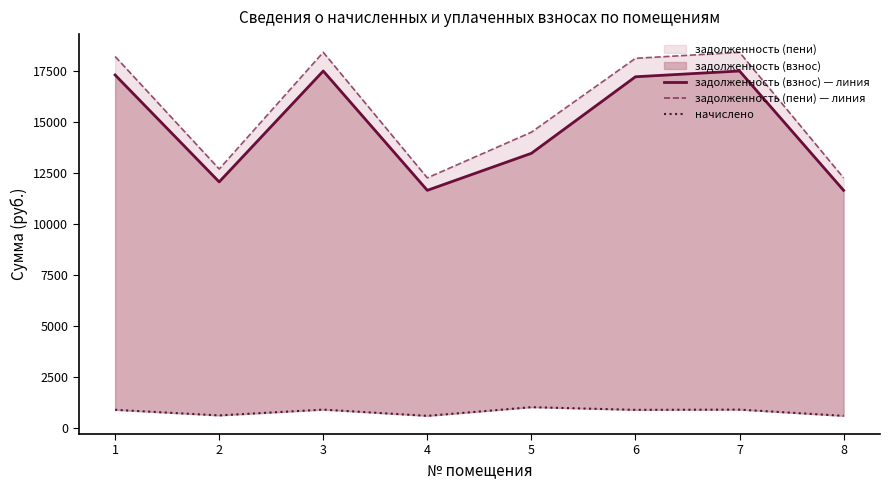

At 4, list the series in order from smallest to largest.

начислено, задолженность (взнос) — линия, задолженность (пени) — линия